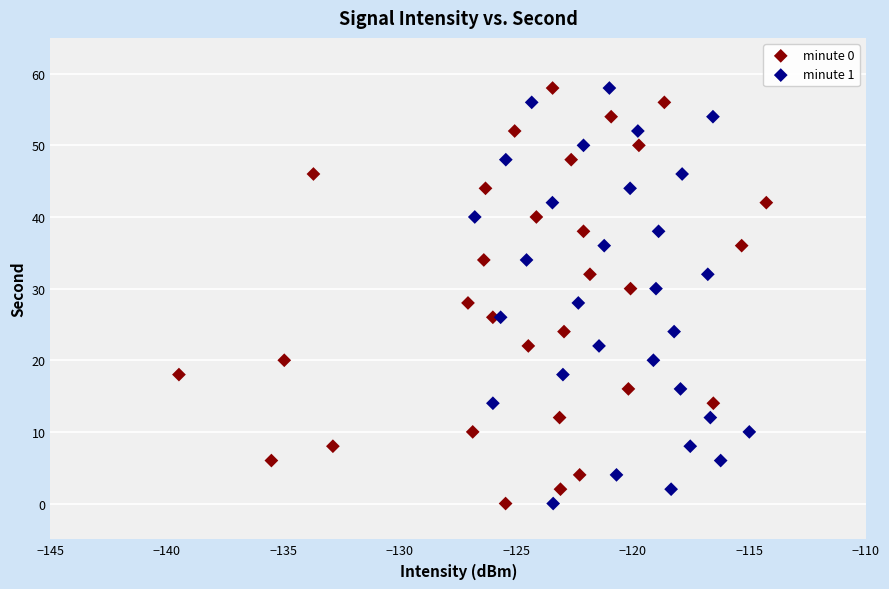

What are all the series names shown in the legend?

minute 0, minute 1